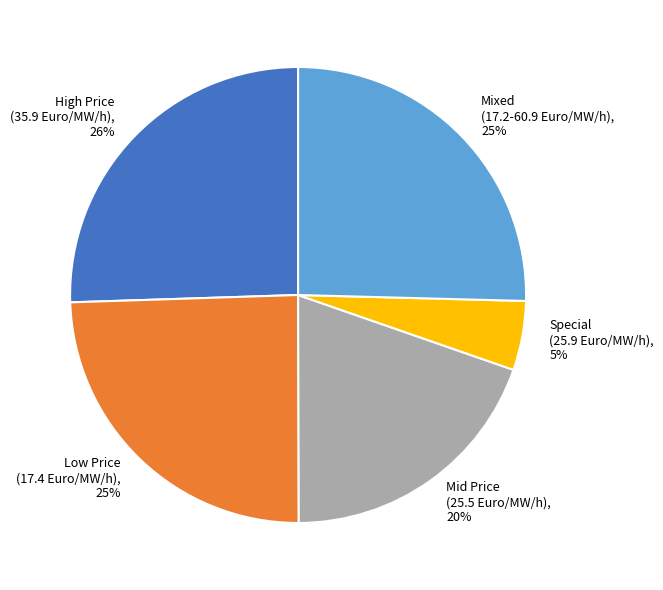

Is the sum of Special (25.9 Euro/MW/h) and Mixed (17.2-60.9 Euro/MW/h) greater than half?

No